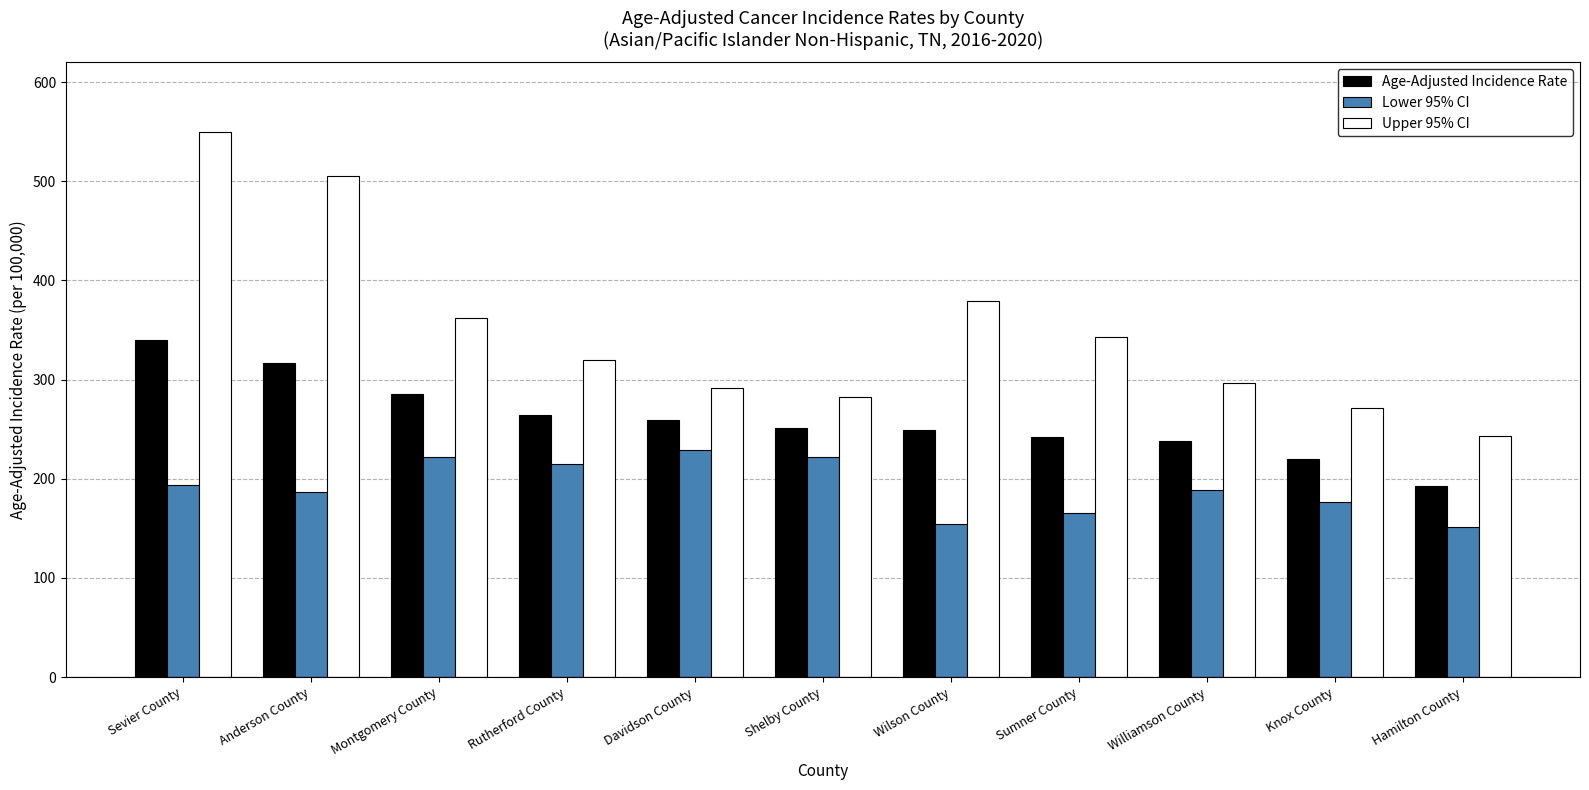

Are the bars grouped side by side (vs. stacked)?

Yes